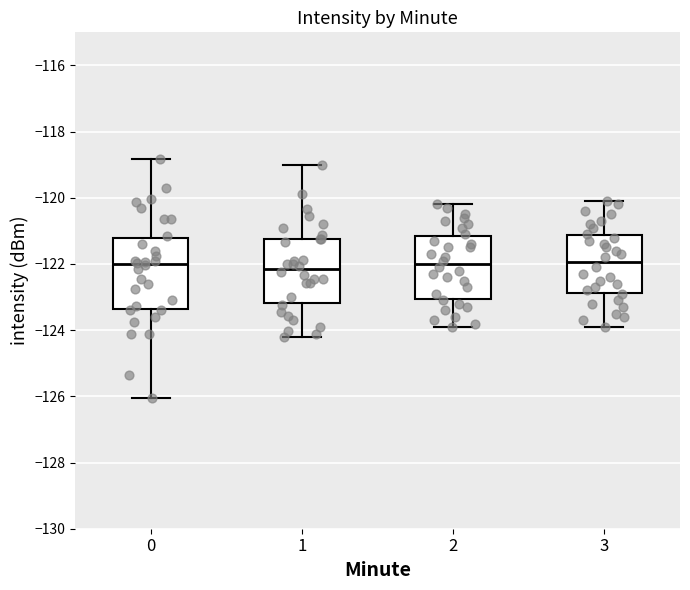

Reading left to right, transcribe this box plot: for each box, give where its median line is, the range the box spans, and where its two whiskers end, as read against the y-axis. The values are not printed on the chart, so give them approximately, as read against the axis.

0: median -122.0, box -123.4 to -121.2, whiskers -126.0 to -118.8
1: median -122.2, box -123.2 to -121.2, whiskers -124.2 to -119.0
2: median -122.0, box -123.0 to -121.2, whiskers -123.8 to -120.2
3: median -122.0, box -122.8 to -121.2, whiskers -123.8 to -120.0